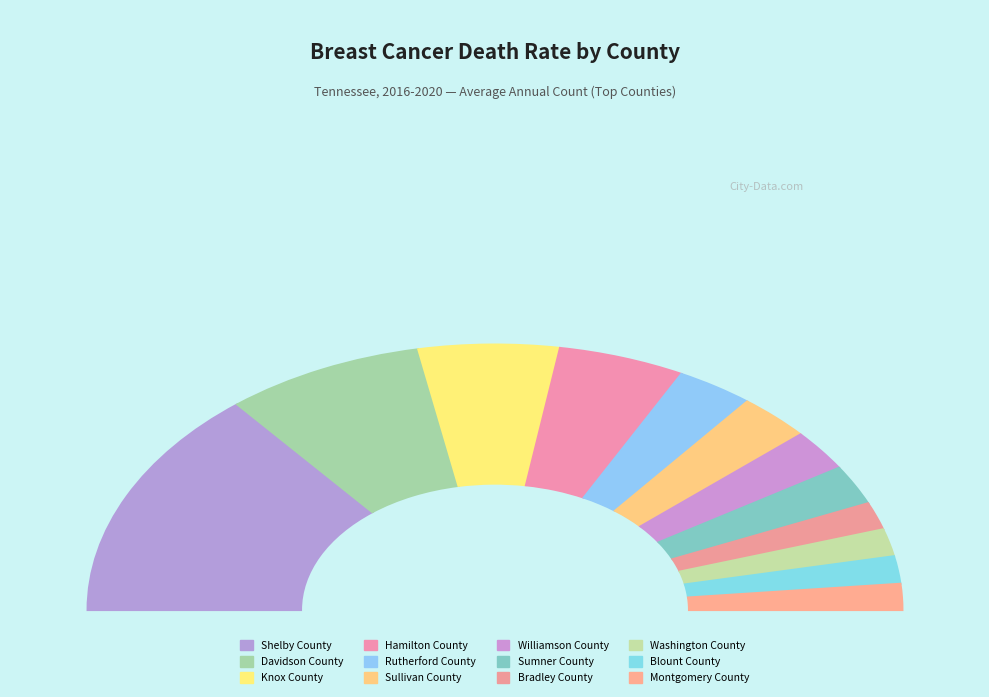

Which category has the biggest portion of the pie?

Shelby County